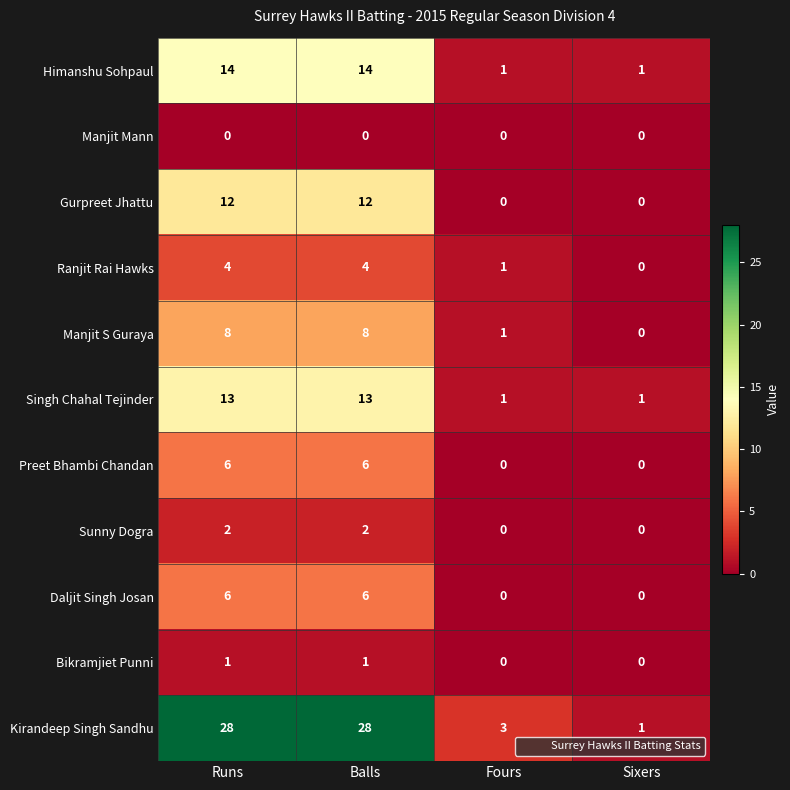

Which series has the widest spread of values?

Kirandeep Singh Sandhu